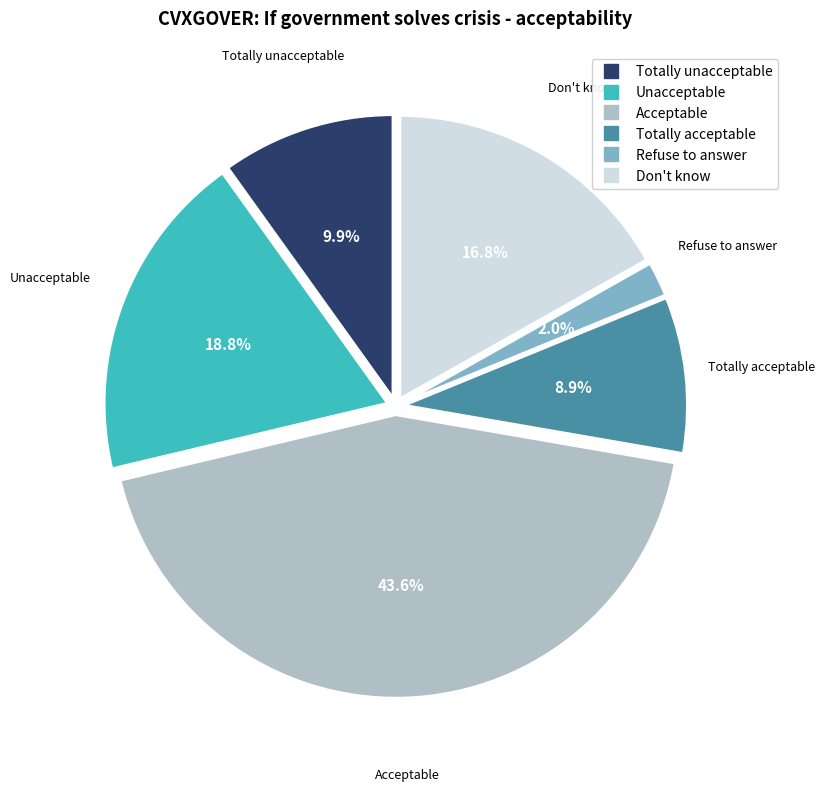

Which has a higher value, Don't know or Totally unacceptable?

Don't know